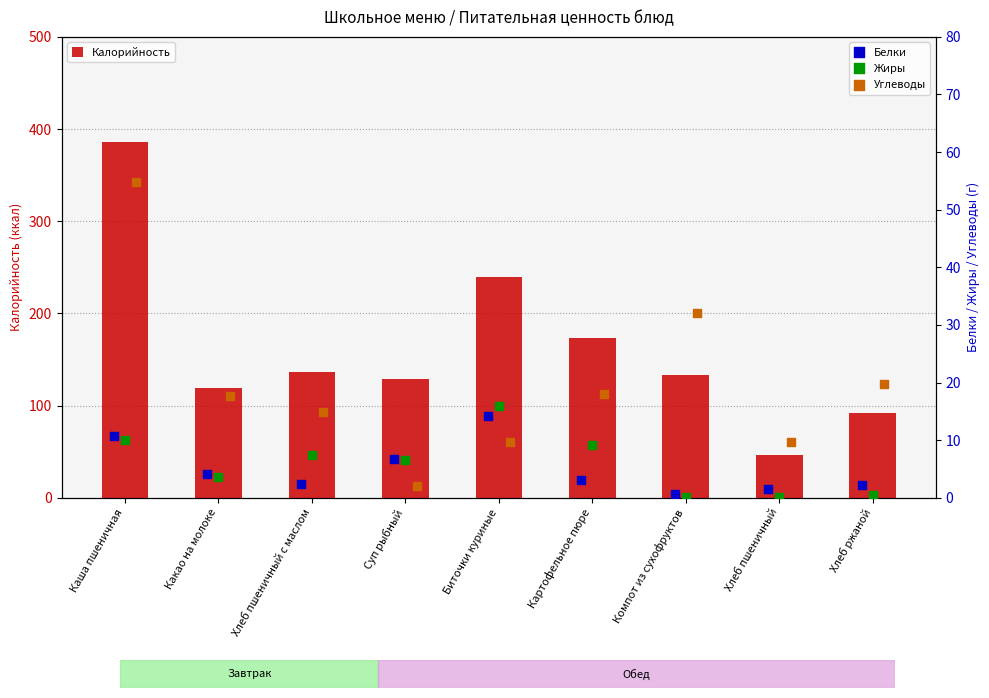

At which label does Калорийность reach its peak?

Каша пшеничная